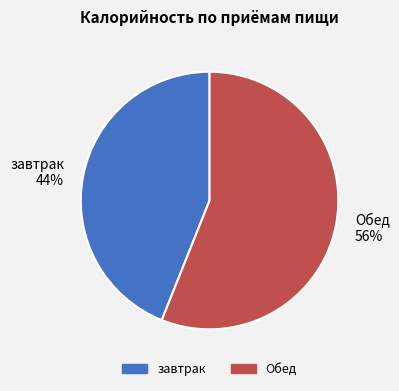

Rank the categories by value from lowest to highest.

завтрак, Обед